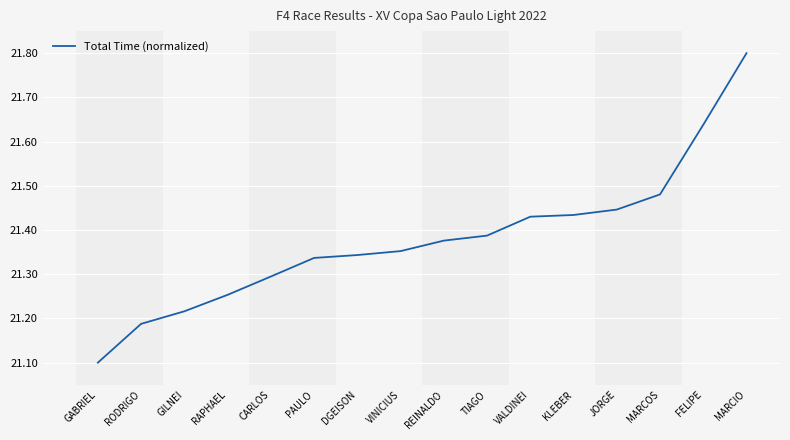

What is the difference between the maximum and minimum values?

0.7